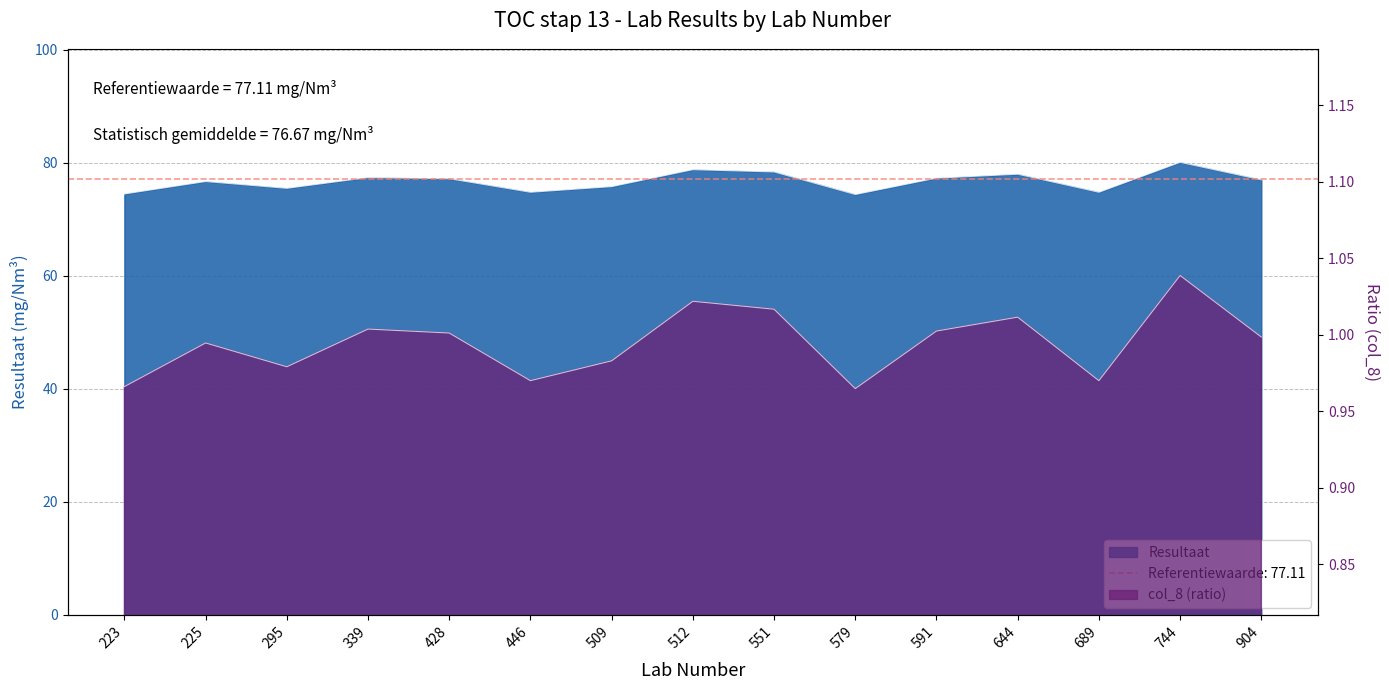

What is the difference between the maximum and minimum values in the Resultaat series?

5.7